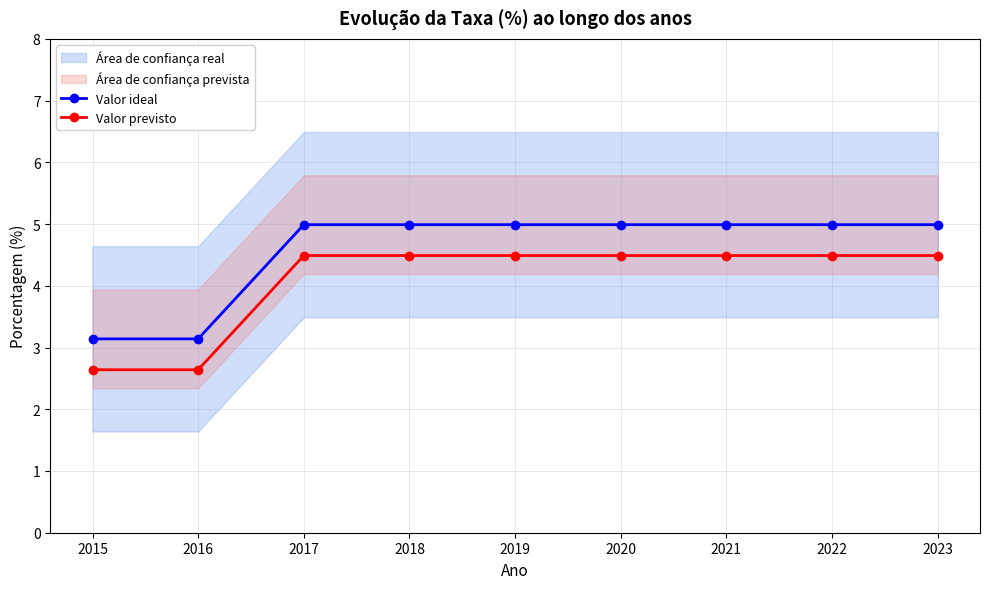

Which series changed the most between 2018 and 2022?

Valor ideal